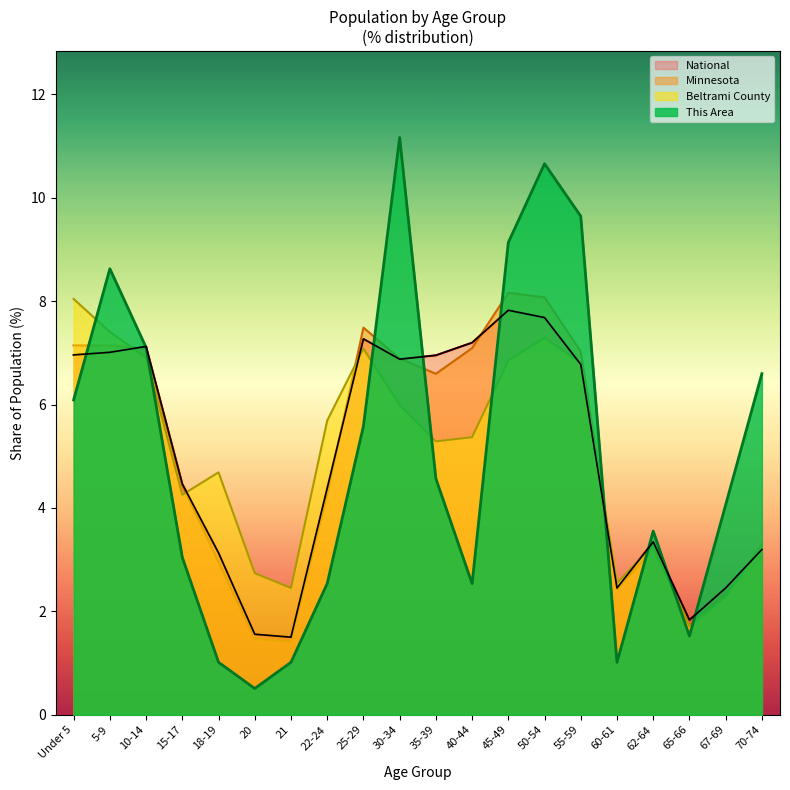

What position from the left is 18-19?

5